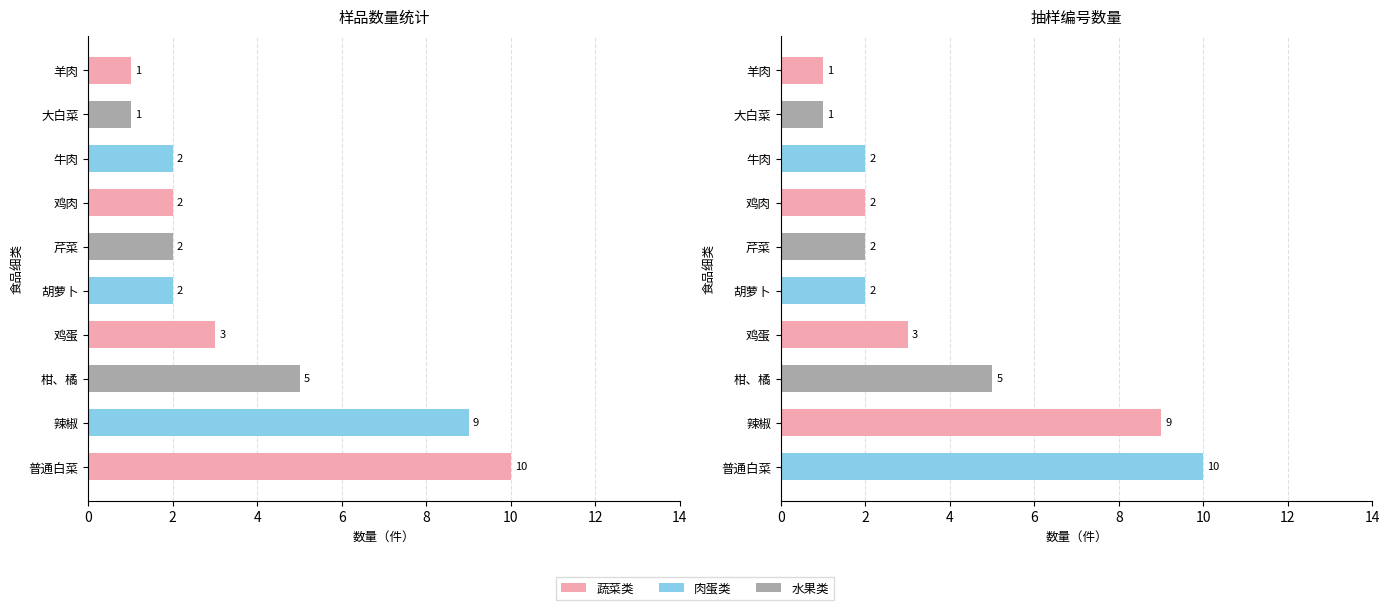

Which series has the largest range (max minus min)?

样品数量